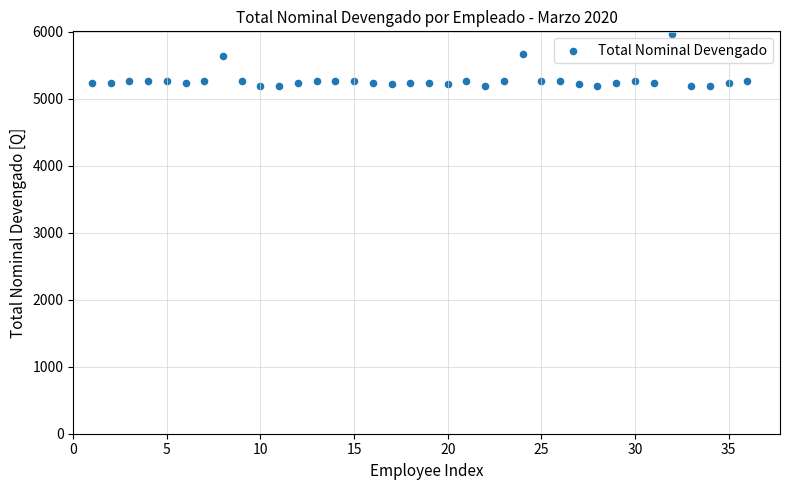

What is the range of Y values (max minus min)?

775.0